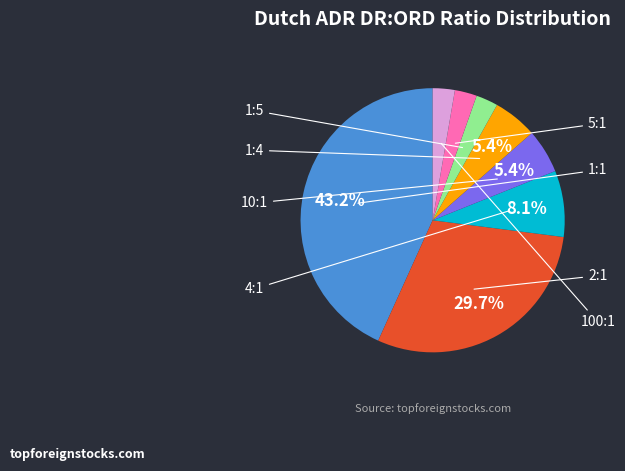

Does any single category account for the majority?

No